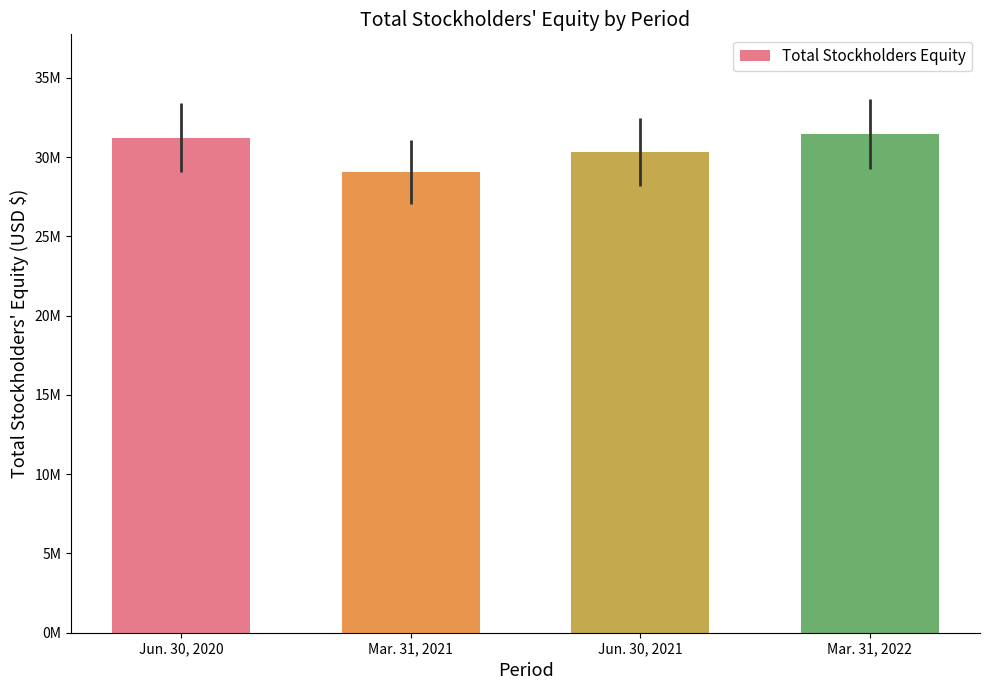

What is the change in value from Jun. 30, 2021 to Mar. 31, 2022?

+1123725